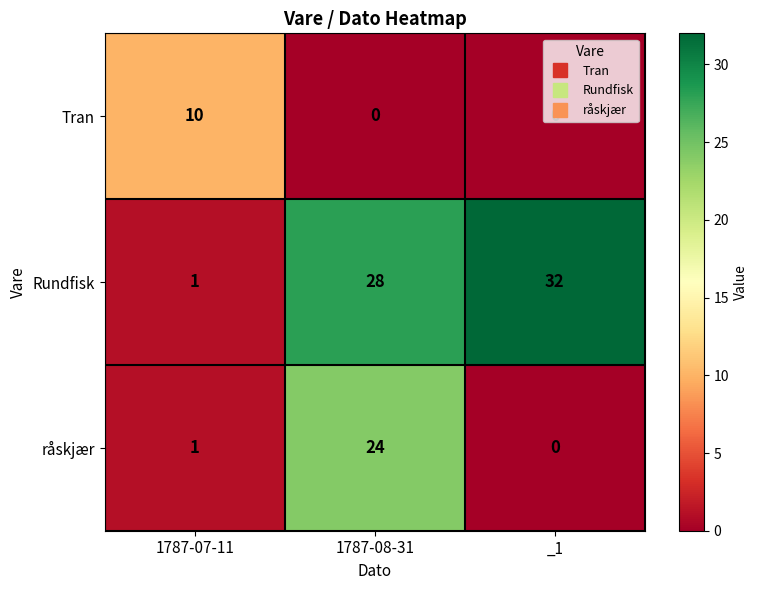

Between 1787-08-31 and _1, which series saw the biggest shift?

råskjær